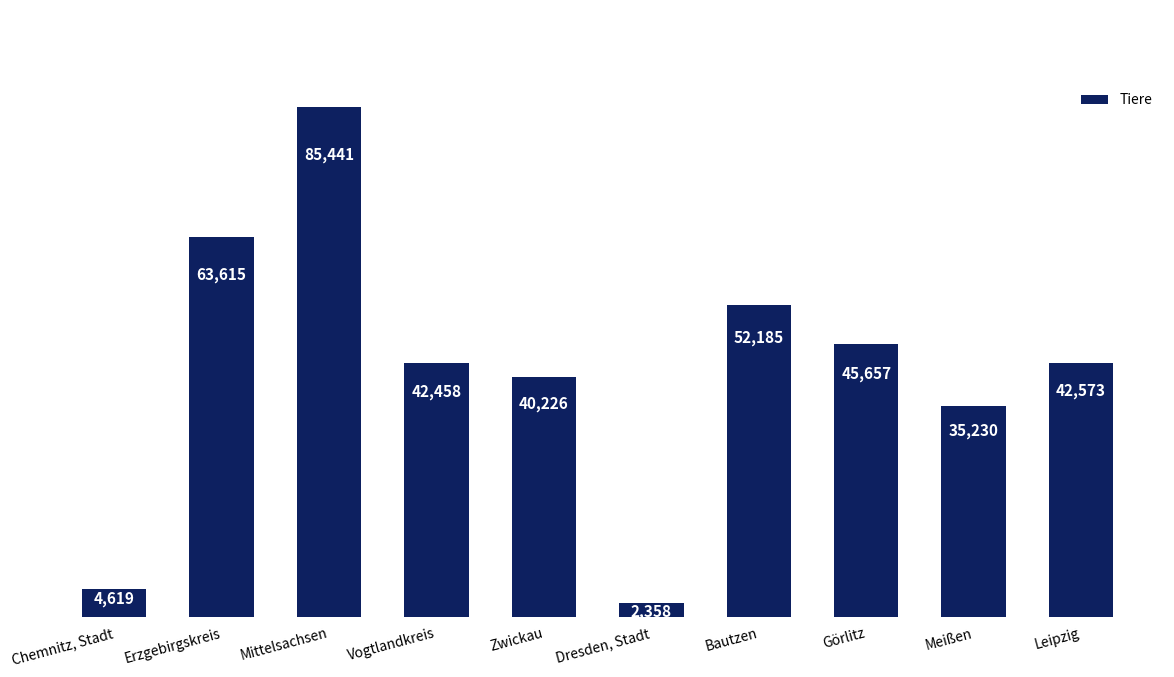

What is the sum of the values at Görlitz and Vogtlandkreis?

88115